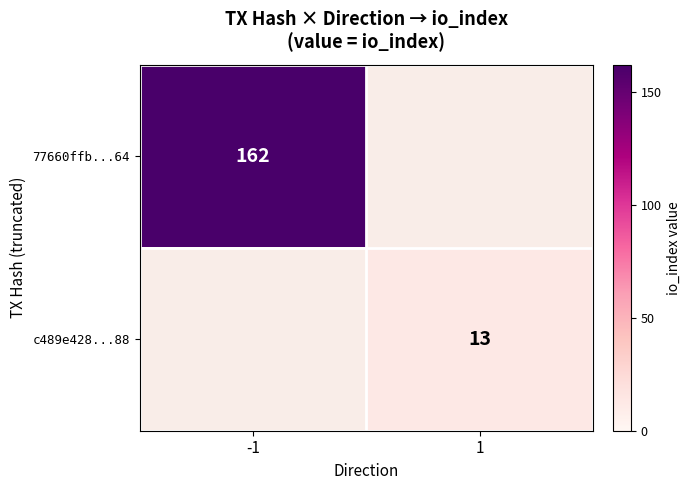

At how many categories does at least one series exceed 138?

1